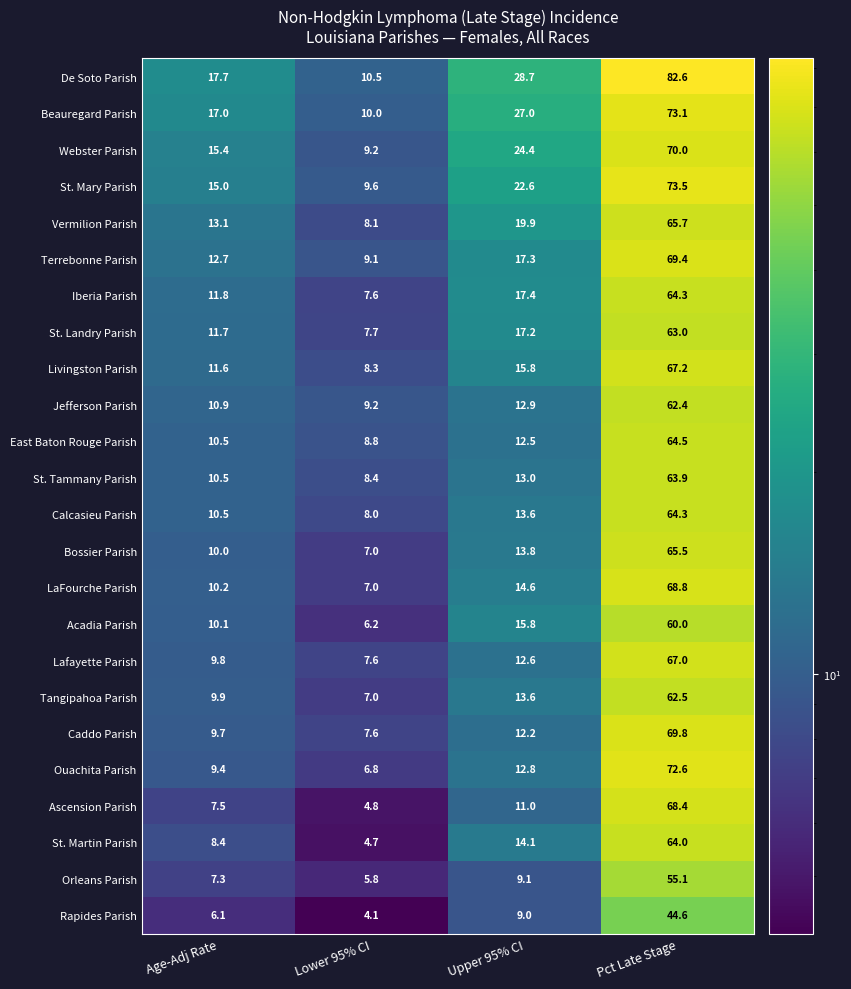

Which category has the lowest value in the Tangipahoa Parish series?

Lower 95% CI